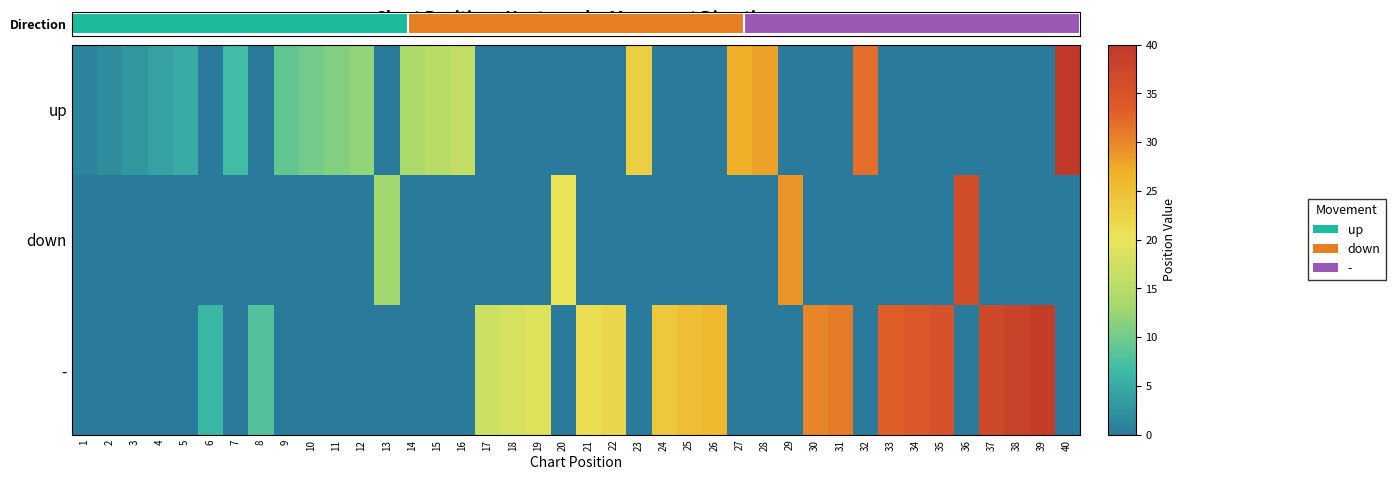

At 38, list the series in order from largest to smallest.

-, up, down